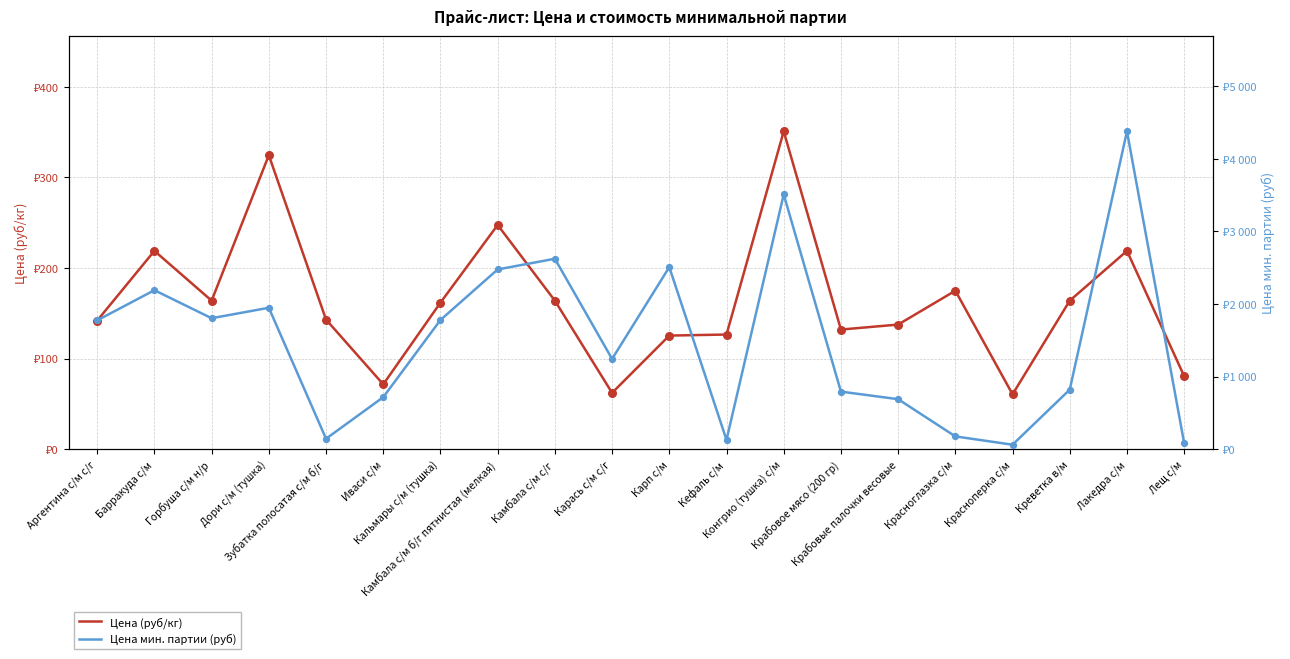

Which series has the largest total across all categories?

Цена мин. партии (руб)